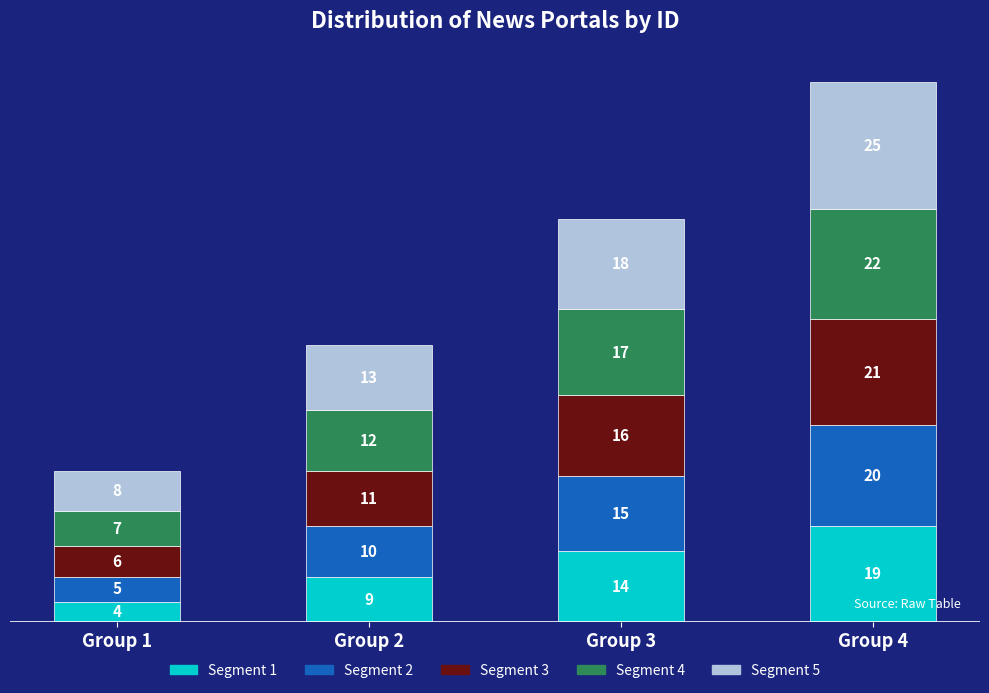

What is the average value of the Segment 1 series?

12